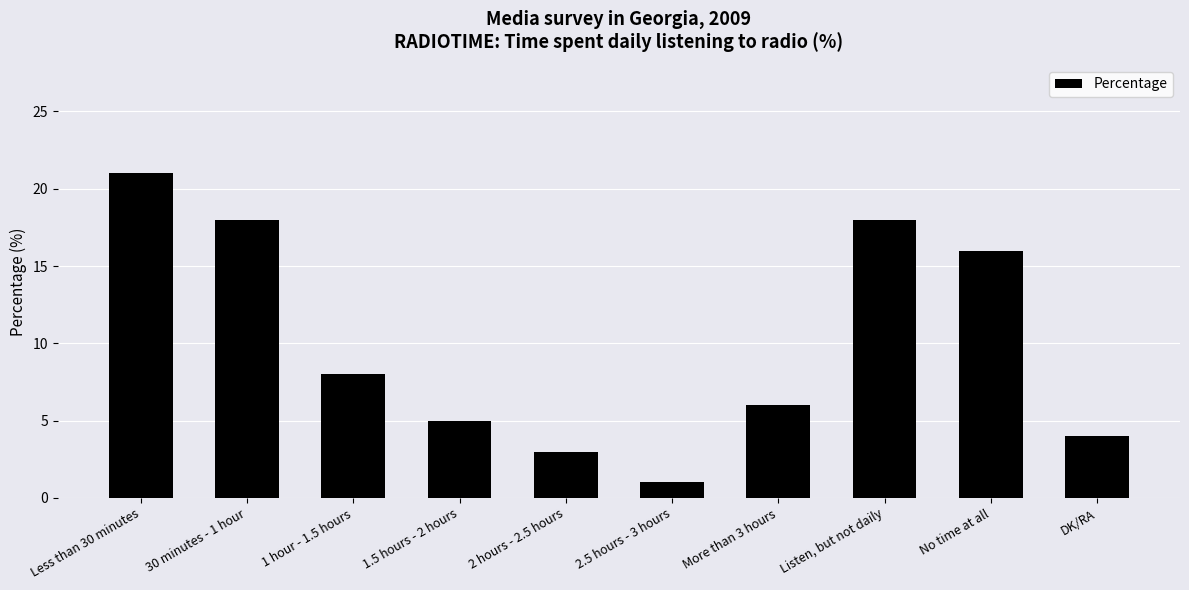

The value at 30 minutes - 1 hour is 18. True or false?

True